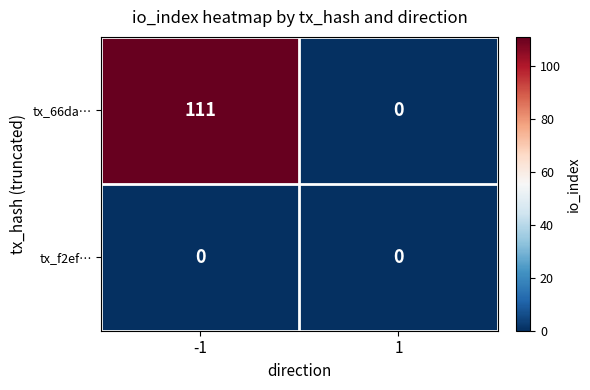

What is the difference between the maximum and minimum values in the tx_66da… series?

111